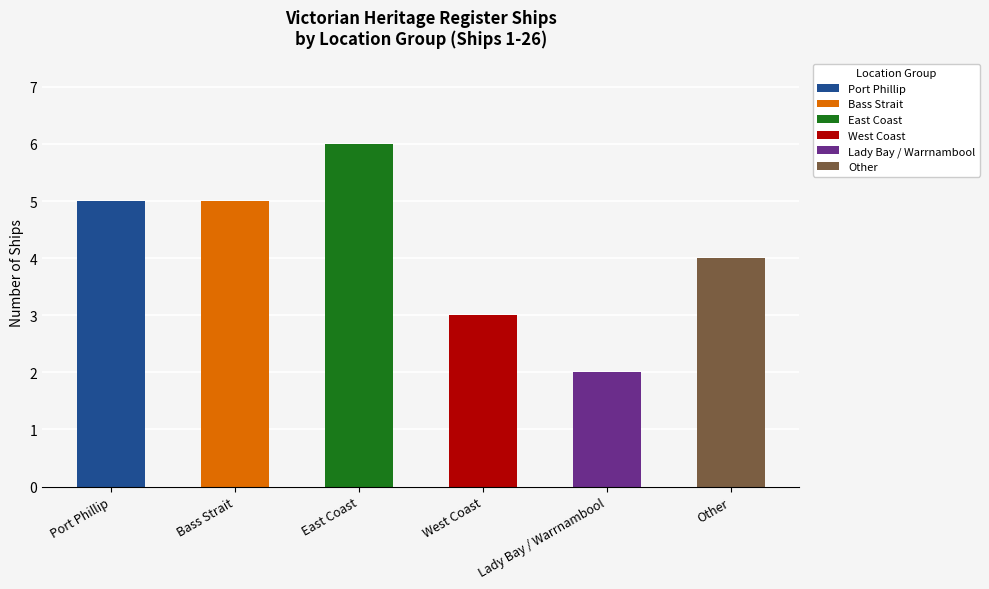

What is the change in value from West Coast to Other?

+1